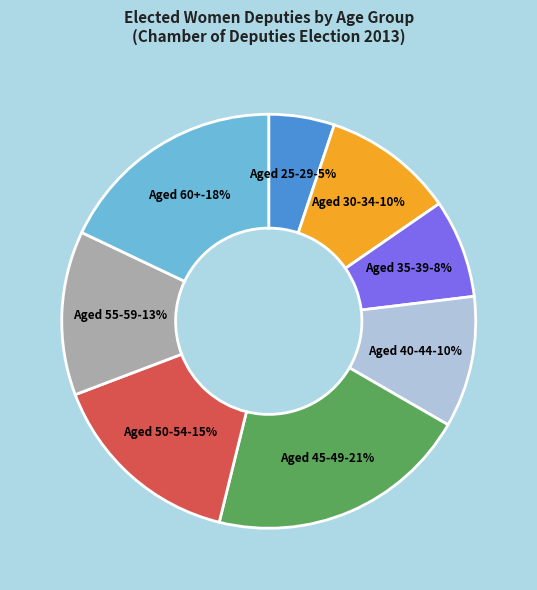

Is there a majority slice in this chart?

No